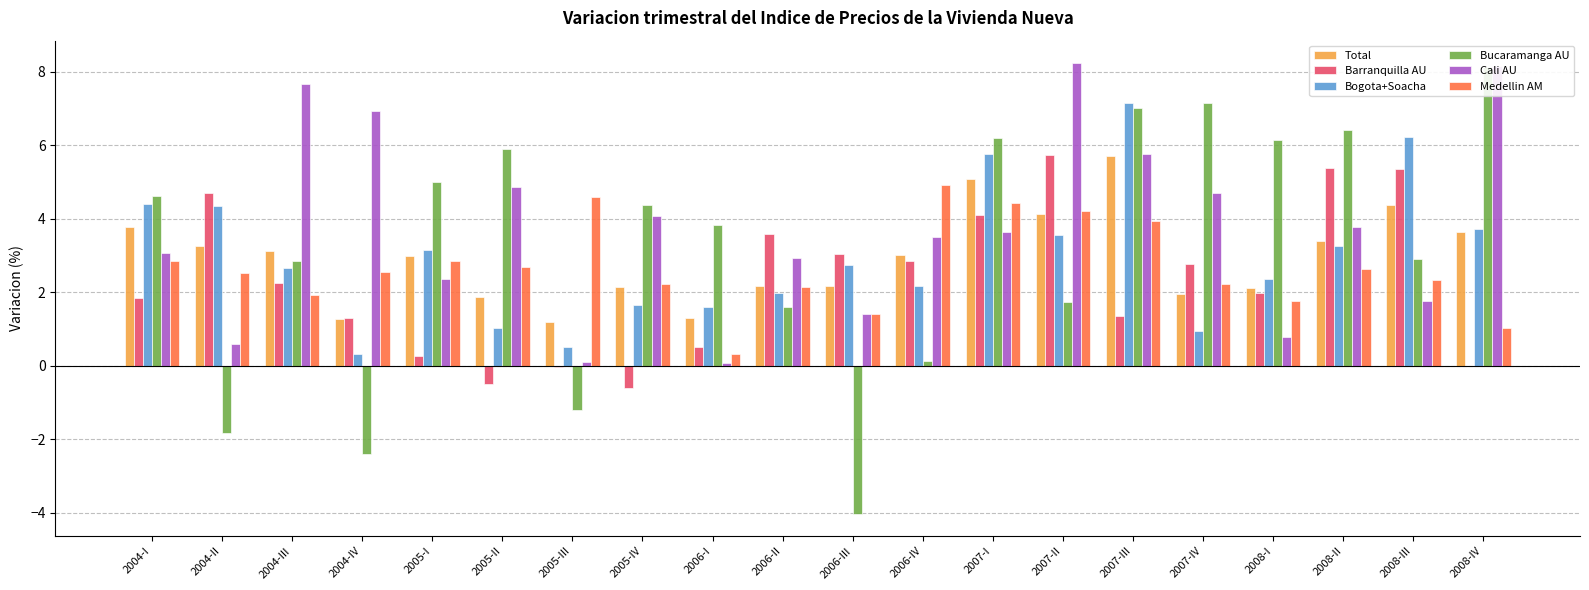

What is the difference between the maximum and minimum values in the Total series?

4.5